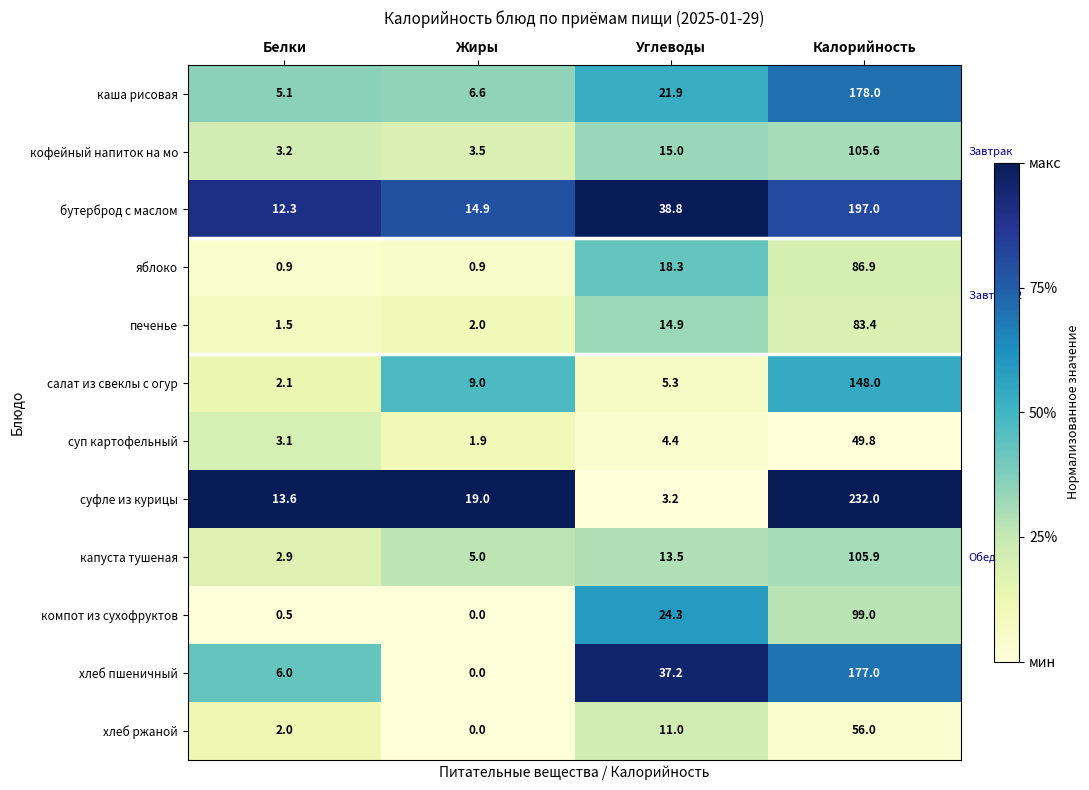

At which label is суфле из курицы closest to 117?

Жиры